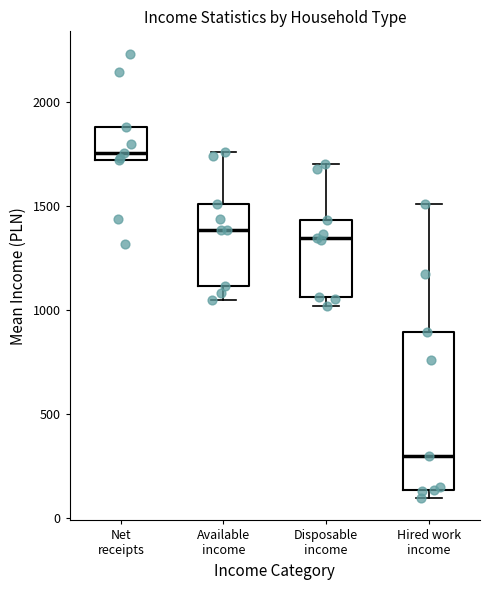

Where is the lower edge of the box for Disposable income on the y-axis? The values are not printed on the chart, so give them approximately, as read against the axis.

1050